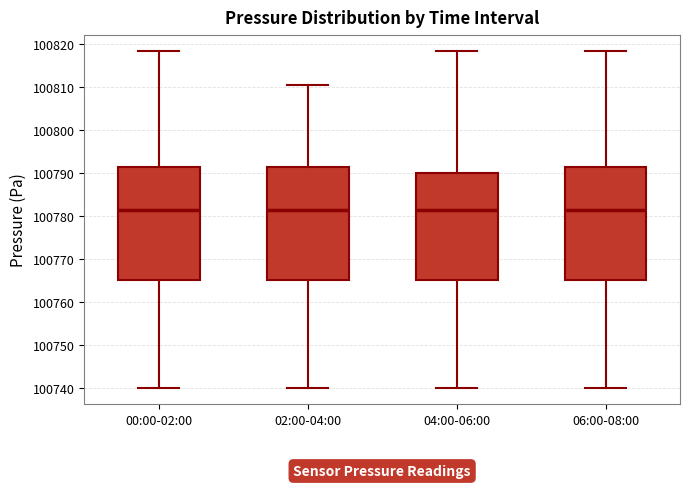

Reading left to right, transcribe this box plot: for each box, give where its median line is, the range the box spans, and where its two whiskers end, as read against the y-axis. The values are not printed on the chart, so give them approximately, as read against the axis.

00:00-02:00: median 100781, box 100765 to 100791, whiskers 100740 to 100818
02:00-04:00: median 100781, box 100765 to 100791, whiskers 100740 to 100811
04:00-06:00: median 100781, box 100765 to 100790, whiskers 100740 to 100818
06:00-08:00: median 100781, box 100765 to 100791, whiskers 100740 to 100818